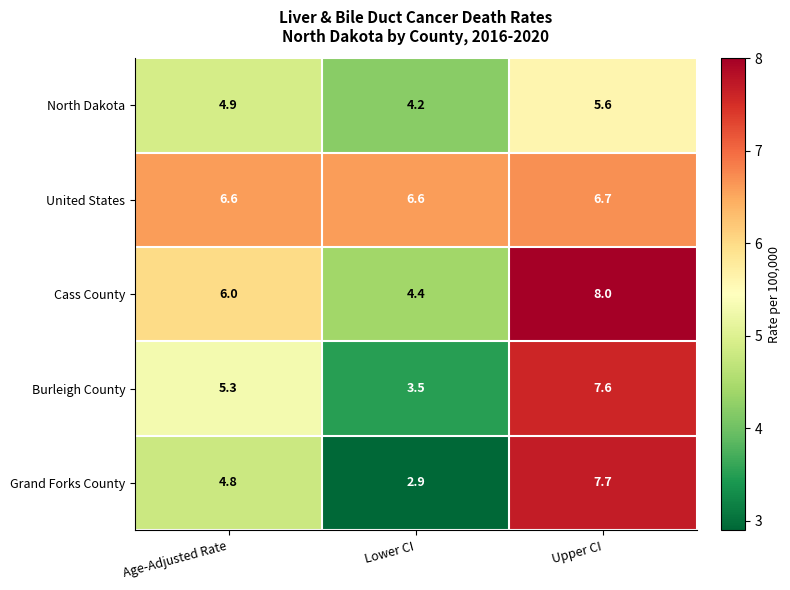

What is the difference between the maximum and minimum values in the Cass County series?

3.6